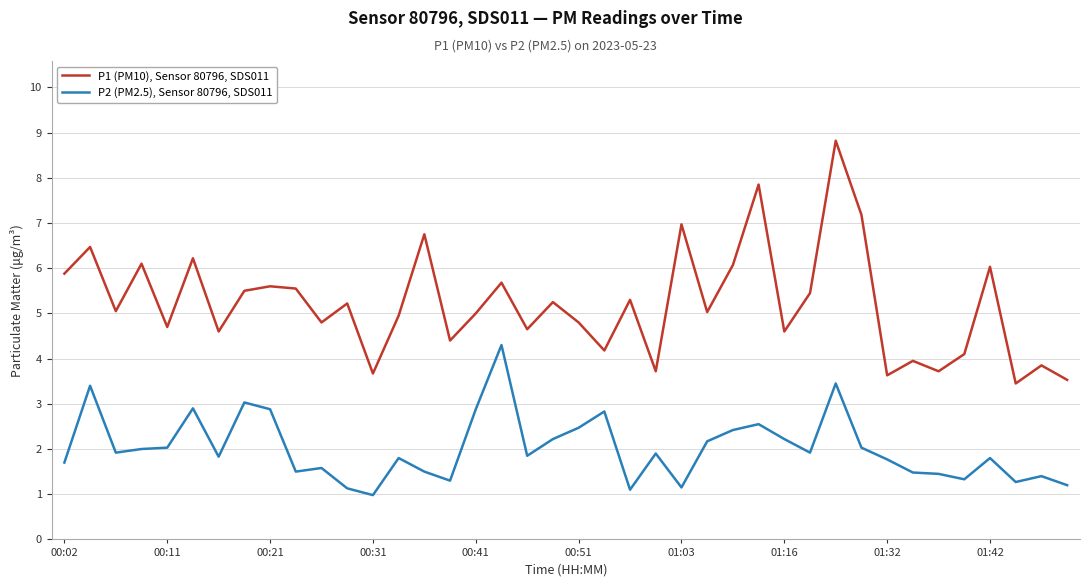

What is the minimum value shown in the chart?

1.0